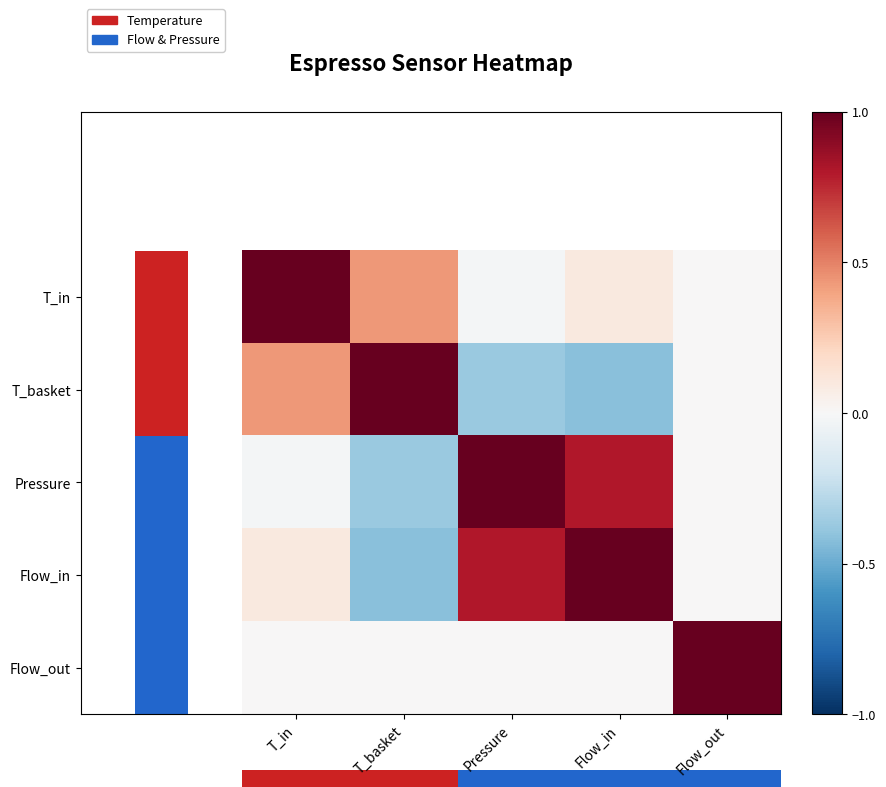

Reading left to right, what are all the values shown in this chart?

T_in: T_in=1.0	T_basket=0.4	Pressure=-0.0	Flow_in=0.1	Flow_out=0.0
T_basket: T_in=0.4	T_basket=1.0	Pressure=-0.4	Flow_in=-0.4	Flow_out=0.0
Pressure: T_in=-0.0	T_basket=-0.4	Pressure=1.0	Flow_in=0.8	Flow_out=0.0
Flow_in: T_in=0.1	T_basket=-0.4	Pressure=0.8	Flow_in=1.0	Flow_out=0.0
Flow_out: T_in=0.0	T_basket=0.0	Pressure=0.0	Flow_in=0.0	Flow_out=1.0